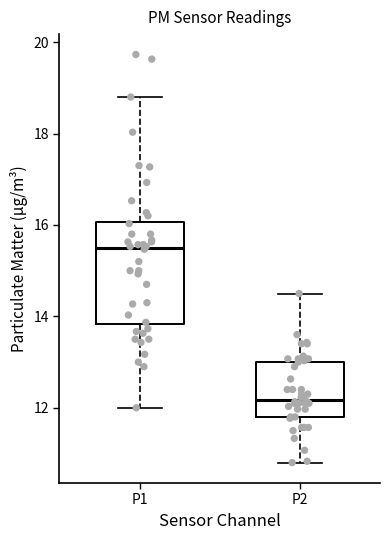

Which box has the highest median line?

P1